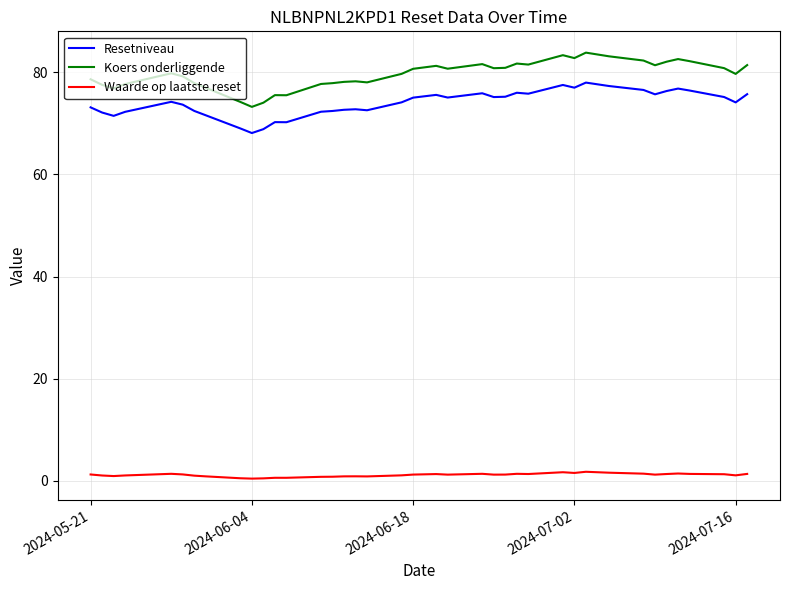

What is the difference between the maximum and minimum values in the Koers onderliggende series?

10.6